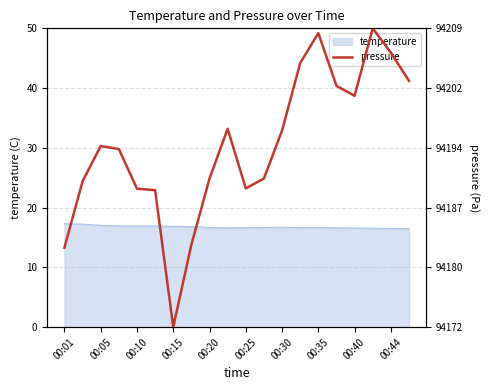

What is the lowest value of the temperature series?

16.5